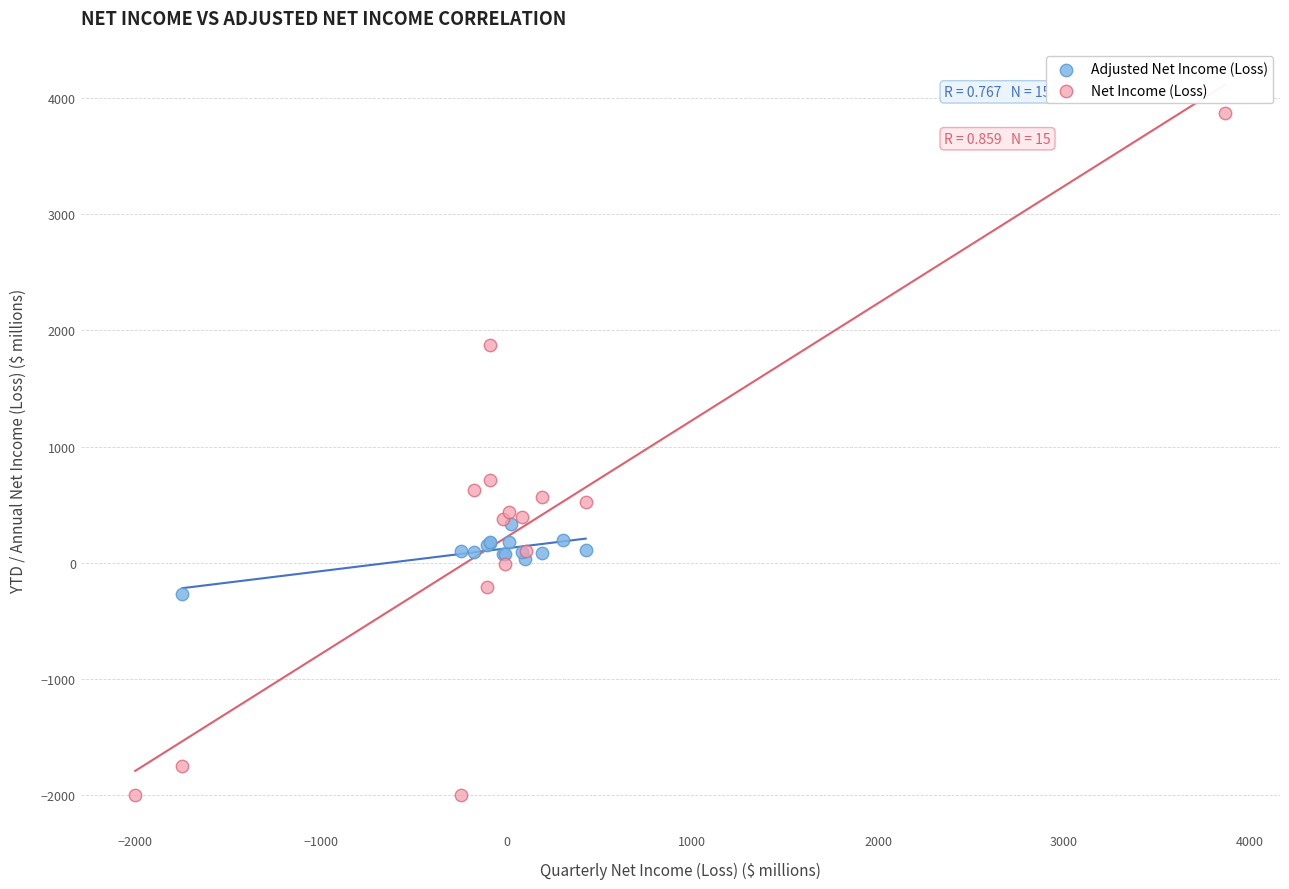

Which series has the widest spread of Y values?

Net Income (Loss)